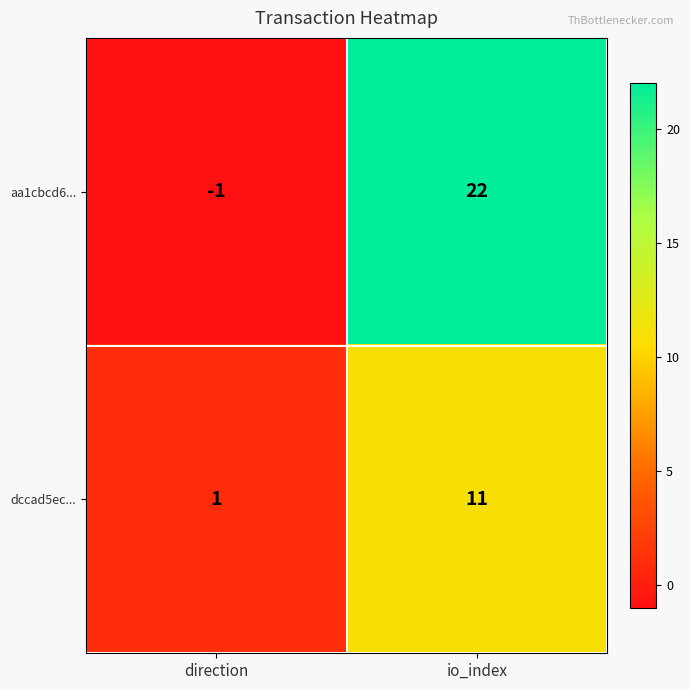

What is the average value of the dccad5ec... series?

6